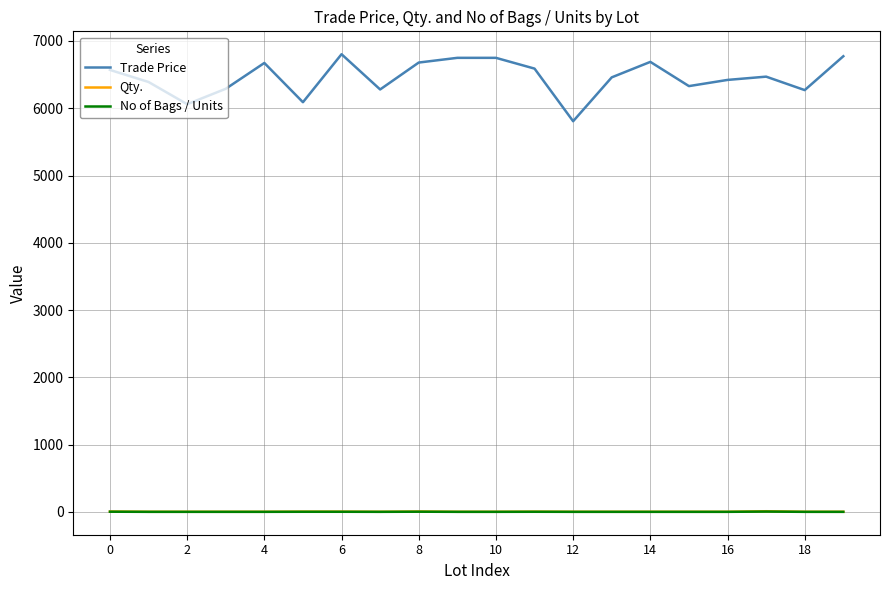

In Trade Price, how many points are lower than both neighbors (excluding endpoints)?

6